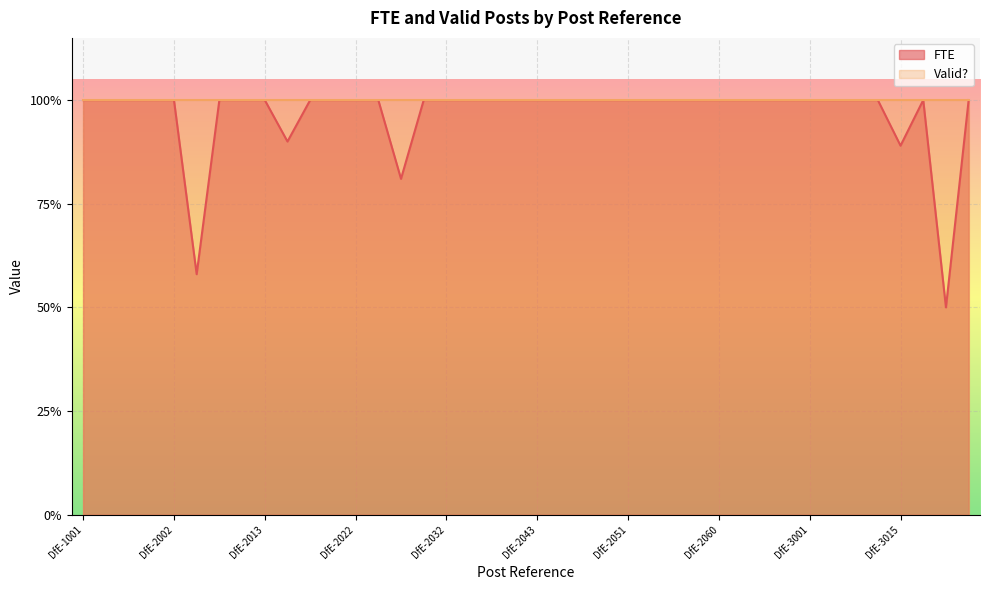

What is the minimum value shown in the chart?

0.5